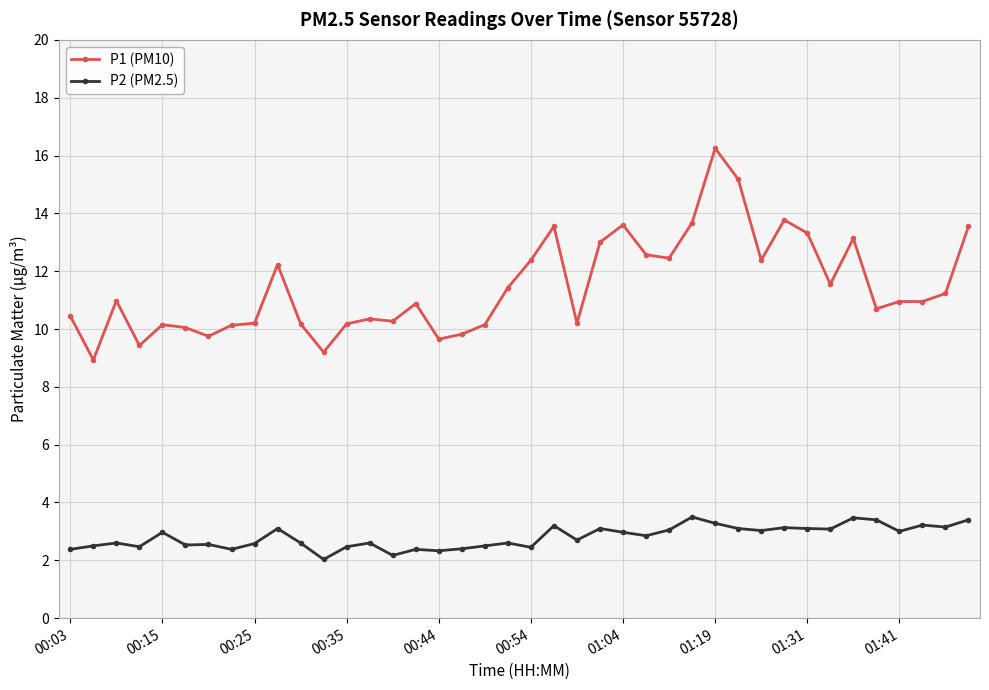

True or false: P1 (PM10) and P2 (PM2.5) cross at least once.

False